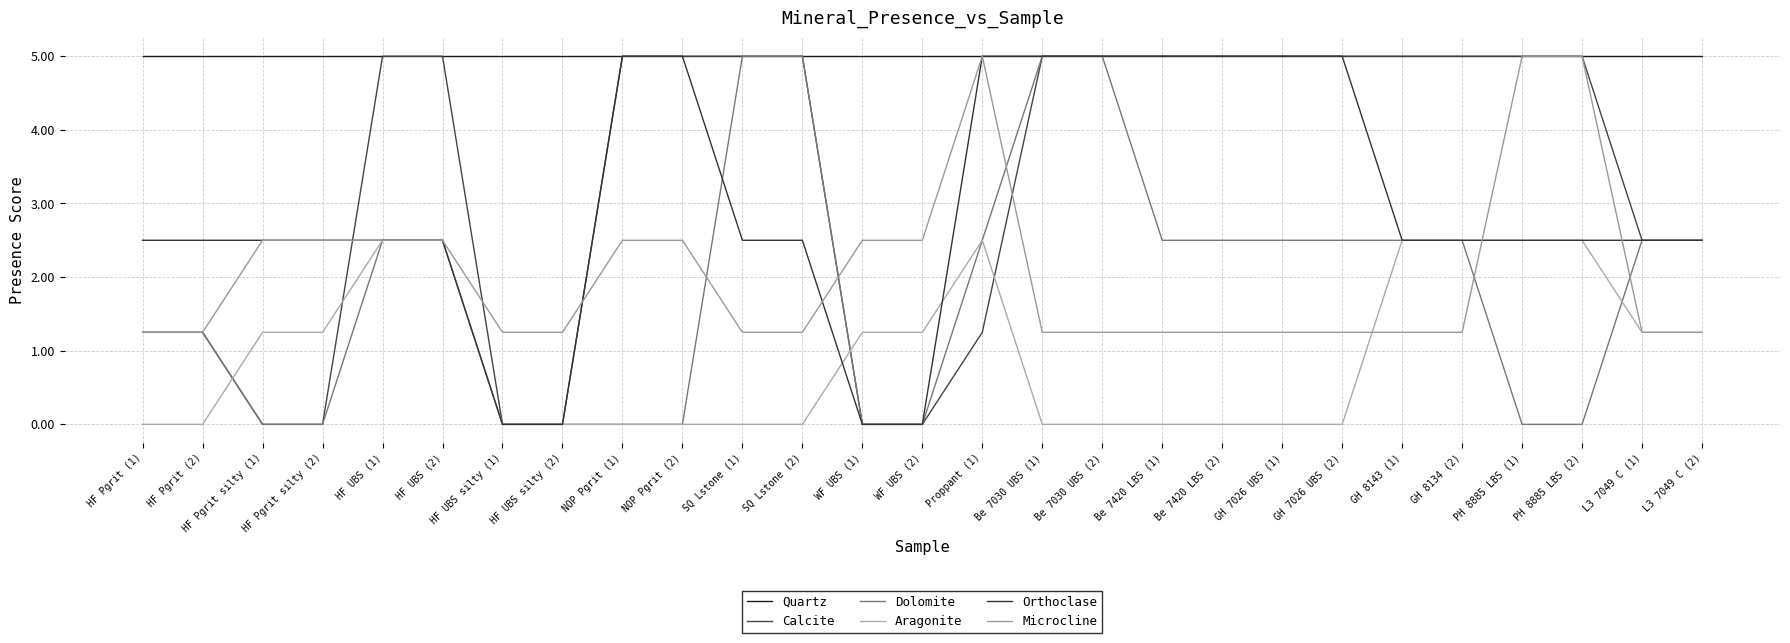

True or false: Quartz has a value of 6.9 at Proppant (1).

False